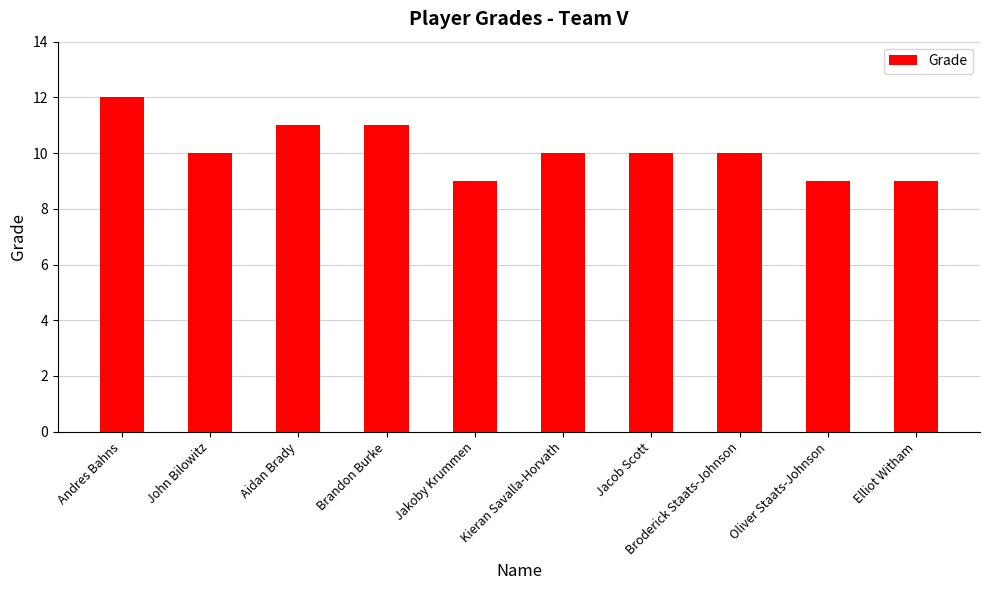

What is the sum of the values at Brandon Burke and Oliver Staats-Johnson?

20